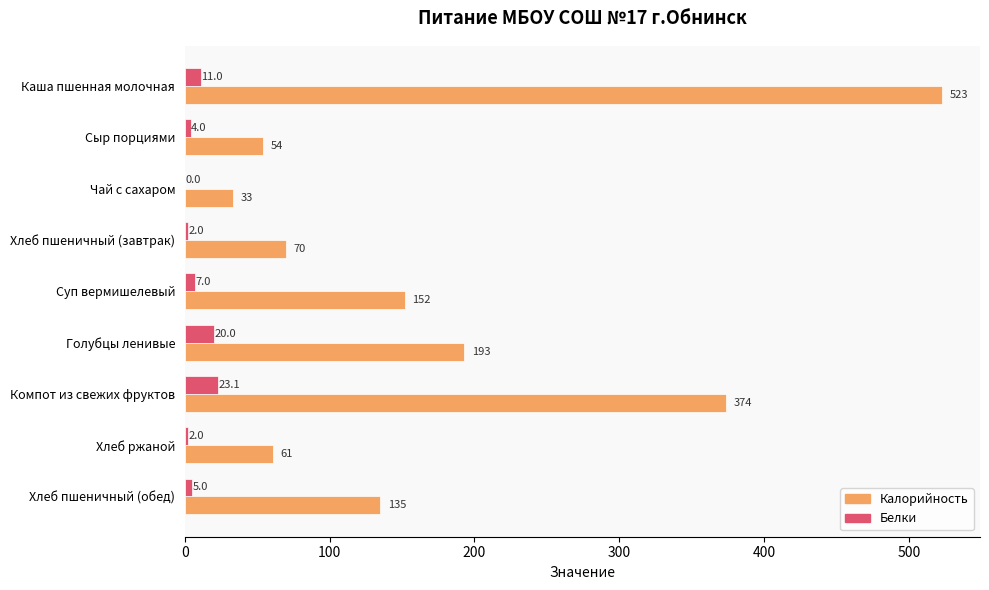

Where is Белки nearest to the value 11?

Каша пшенная молочная